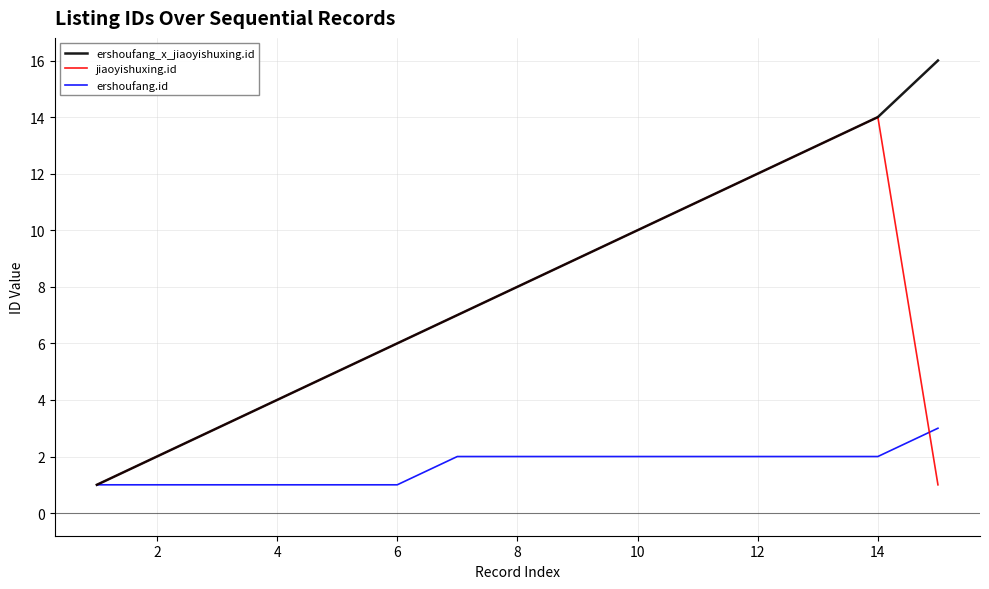

What are all the series names shown in the legend?

ershoufang_x_jiaoyishuxing.id, jiaoyishuxing.id, ershoufang.id